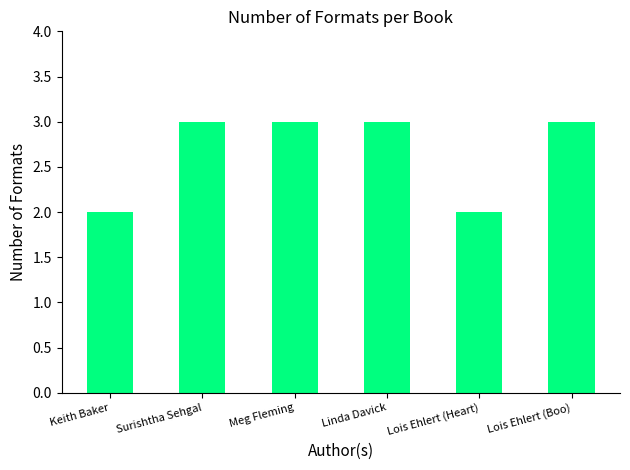

What is the sum of all values?

16